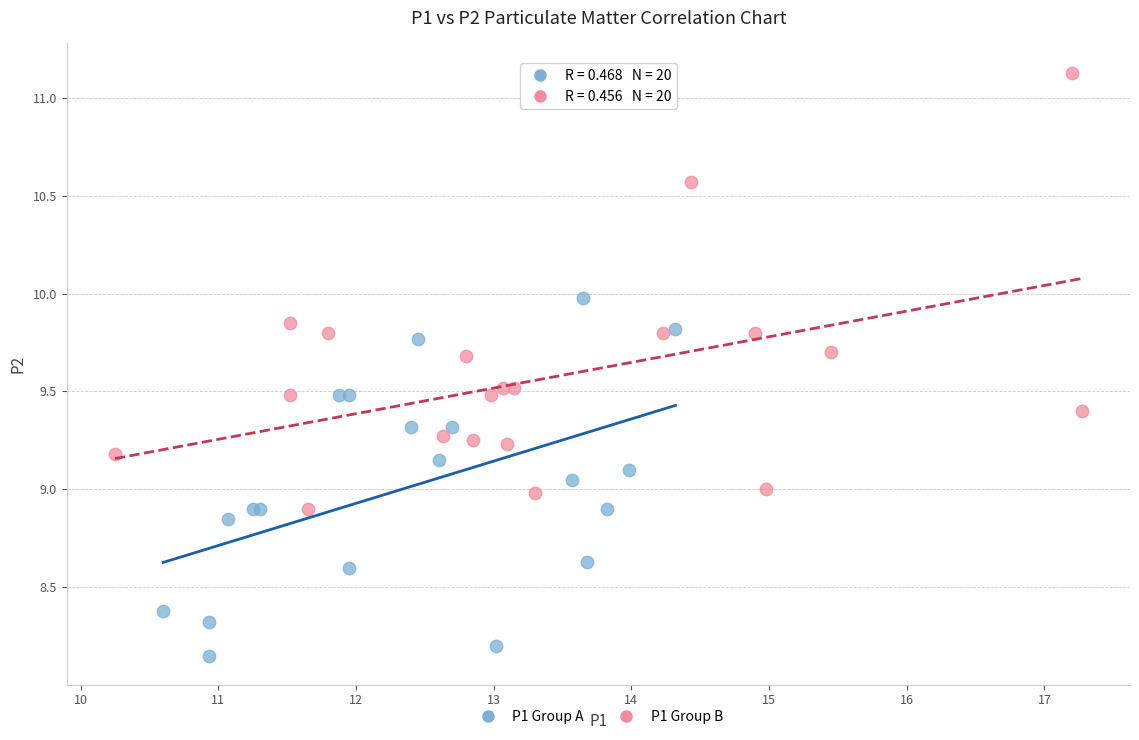

Which series contains the lowest Y value?

P1 Group A